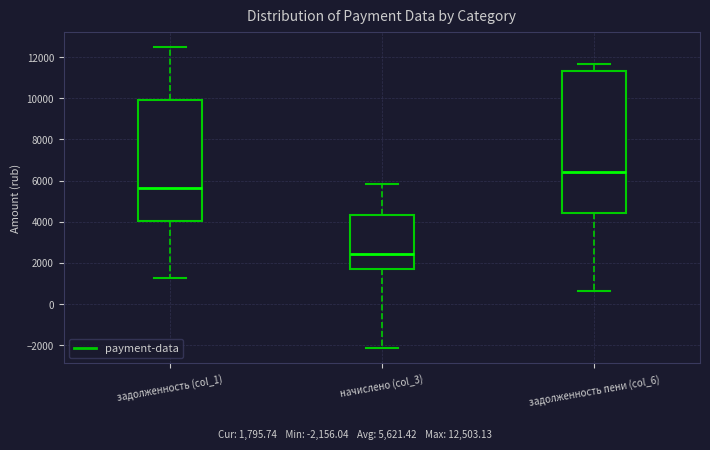

Reading left to right, read every box against the y-axis: the position of its median line, the range the box covers, and the ends of its whiskers. The values are not printed on the chart, so give them approximately, as read against the axis.

задолженность (col_1): median 5600, box 4000 to 10000, whiskers 1200 to 12600
начислено (col_3): median 2400, box 1600 to 4400, whiskers -2200 to 5800
задолженность пени (col_6): median 6400, box 4400 to 11400, whiskers 600 to 11600